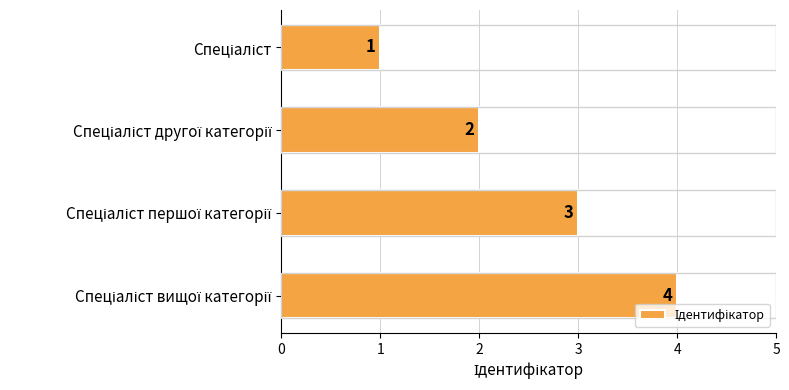

Are the bars grouped side by side (vs. stacked)?

No